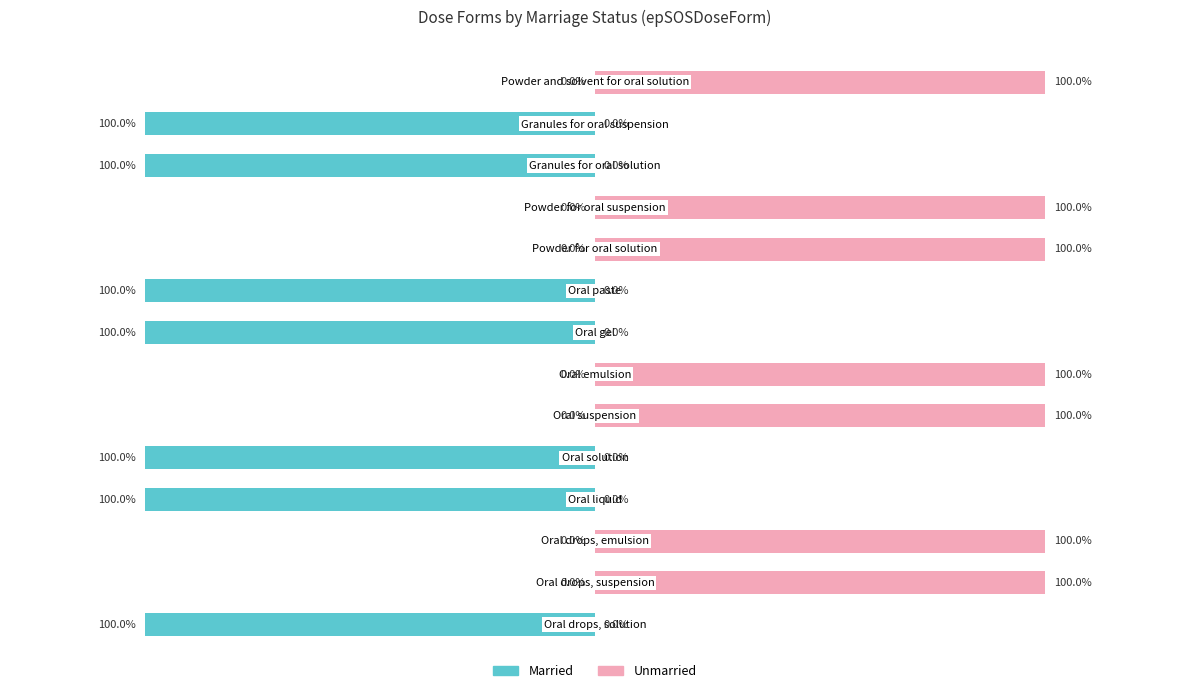

True or false: Unmarried has a value of 100 at 6.

True